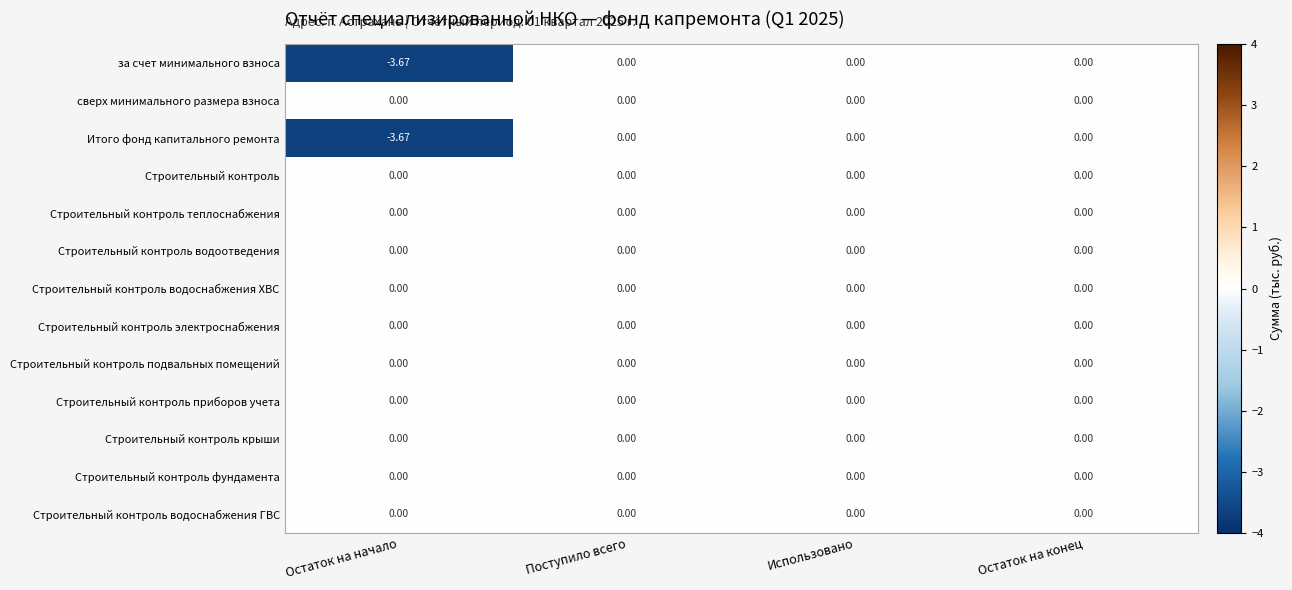

Is the value of Строительный контроль электроснабжения at Остаток на начало greater than the value of Итого фонд капитального ремонта at Остаток на начало?

Yes